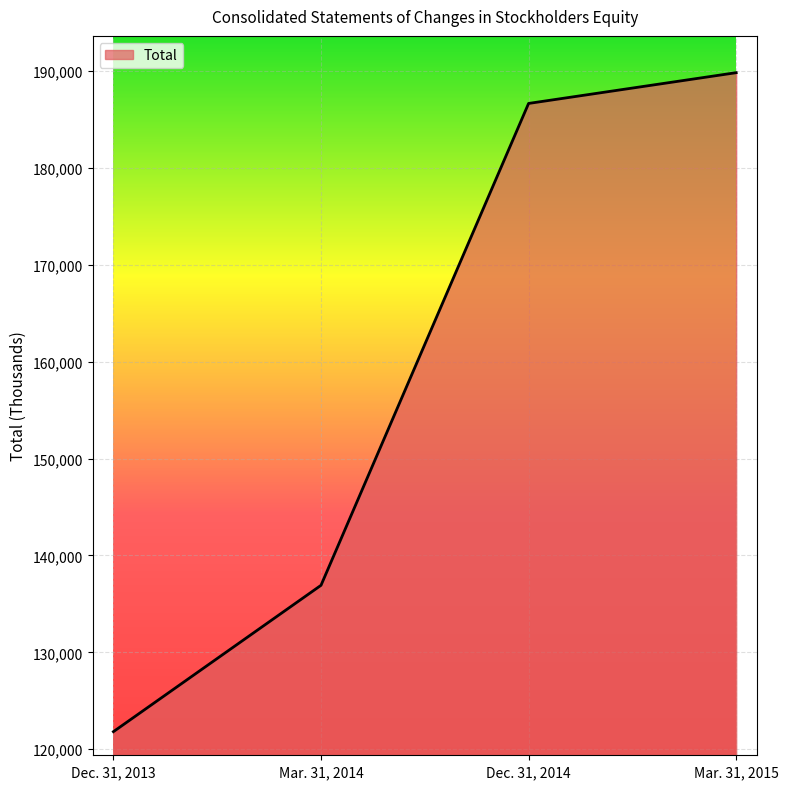

Approximately how many times larger is the value at Mar. 31, 2015 compared to Dec. 31, 2014?

1.0